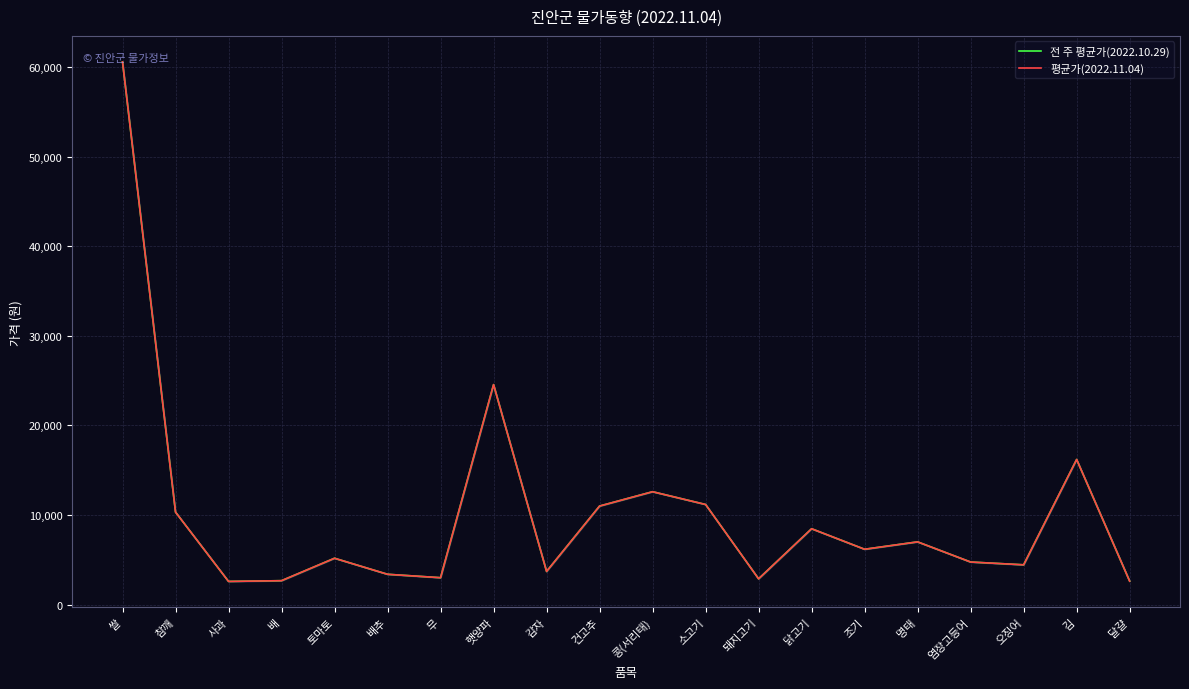

In 평균가(2022.11.04), how many points are higher than both neighbors (excluding endpoints)?

6